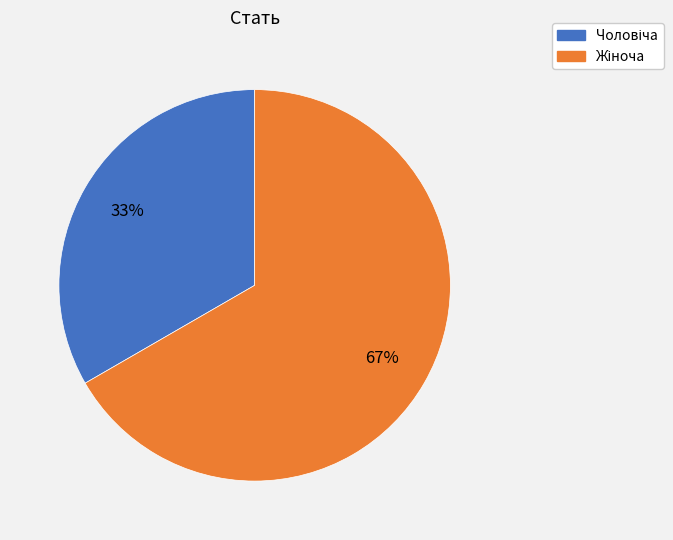

To the nearest percent, what is the average slice percentage?

50%